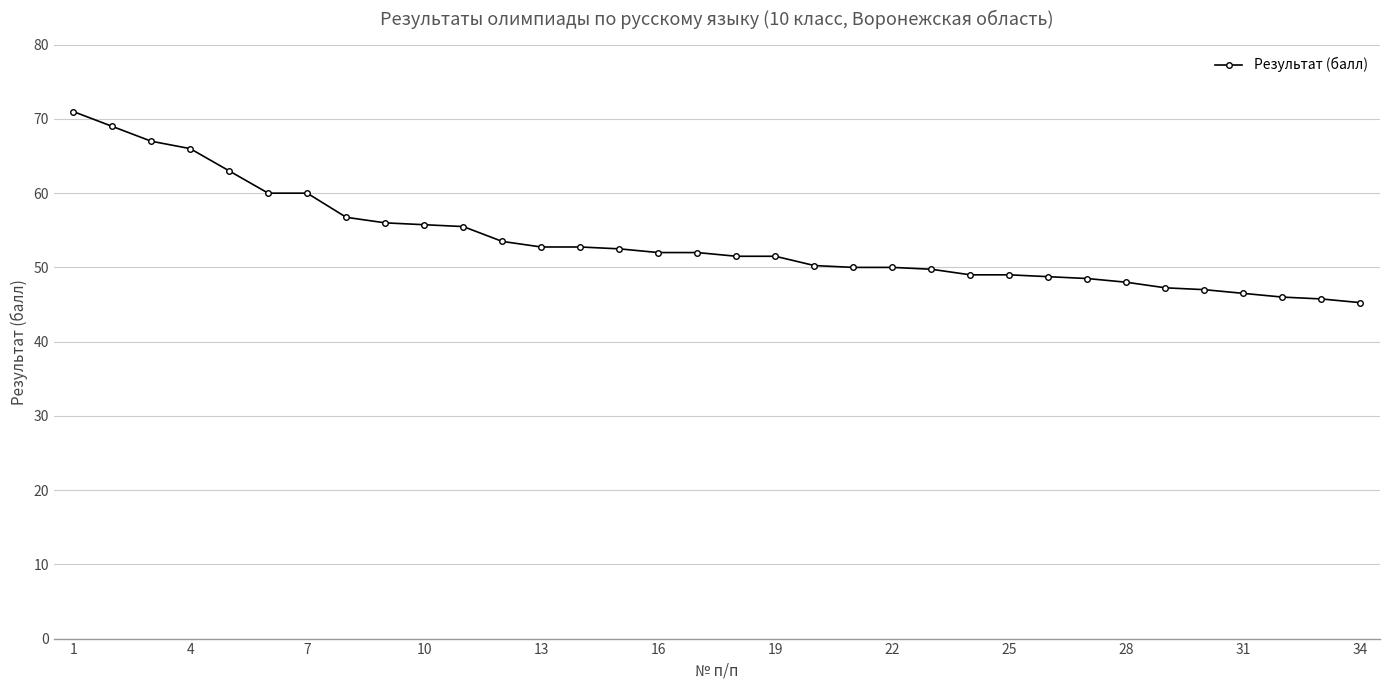

What is the sum of all values?

1819.5